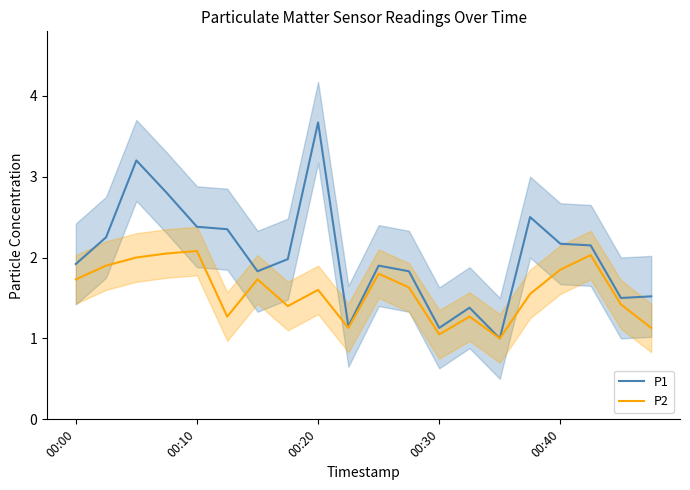

How many interior local valleys does the P1 series have?

5